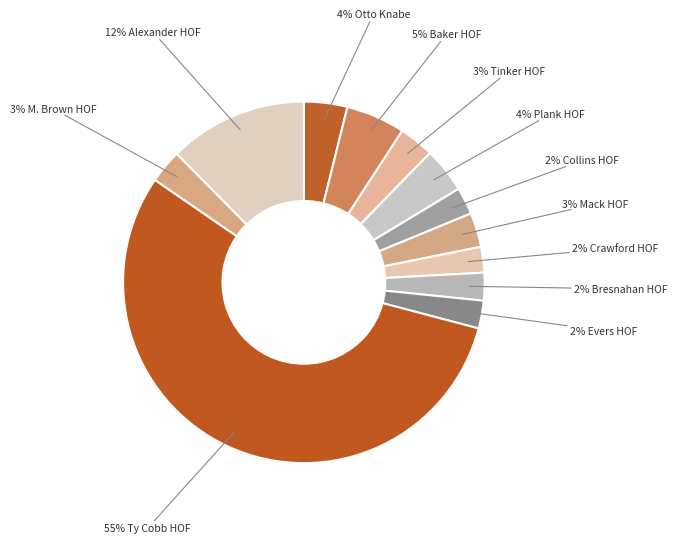

What is the smallest slice in the pie chart?

Sam Crawford HOF